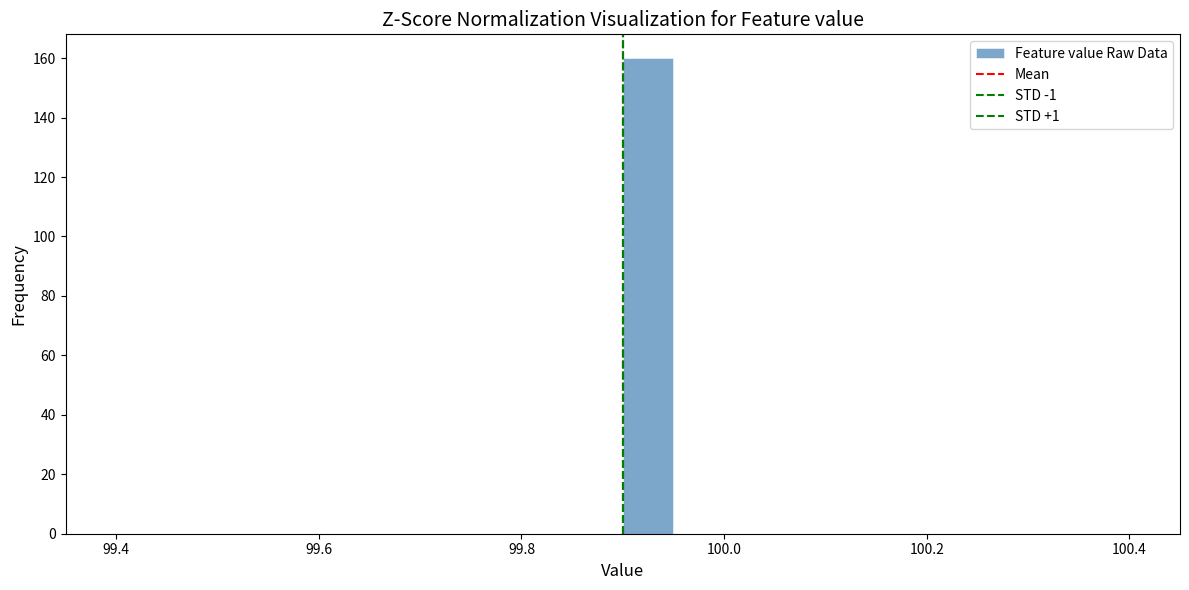

Read against the x-axis, roughly where is the centre of the tallest bar?

99.92